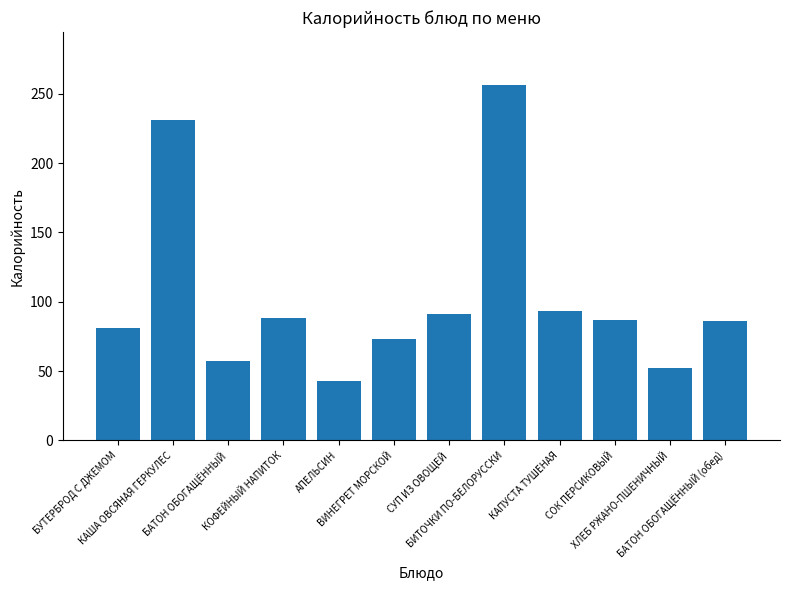

What is the sum of all values?

1238.2